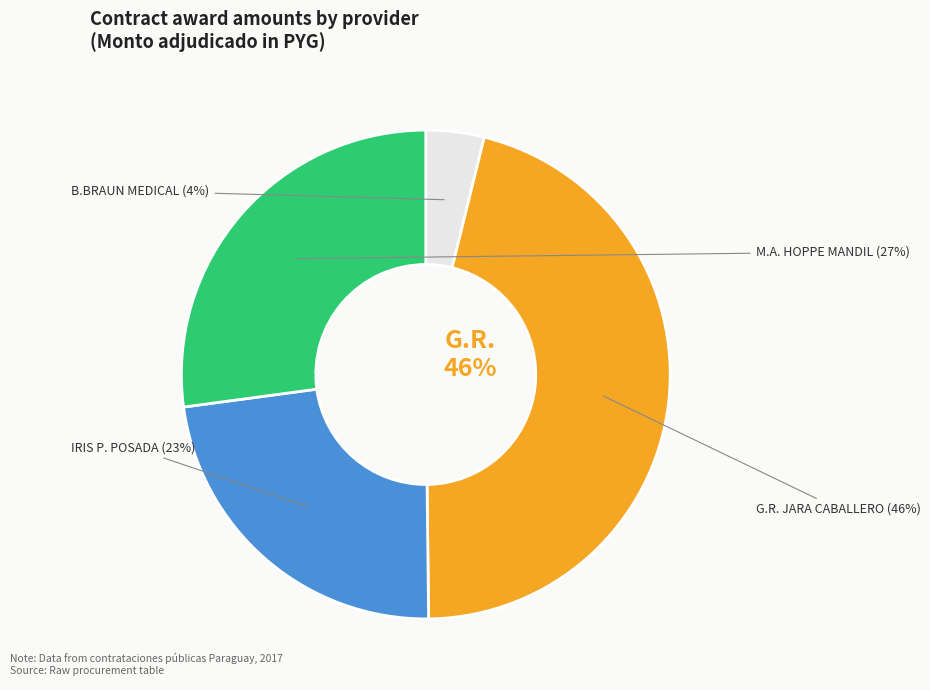

Which category has the biggest portion of the pie?

GRACIELA RAMONA JARA CABALLERO